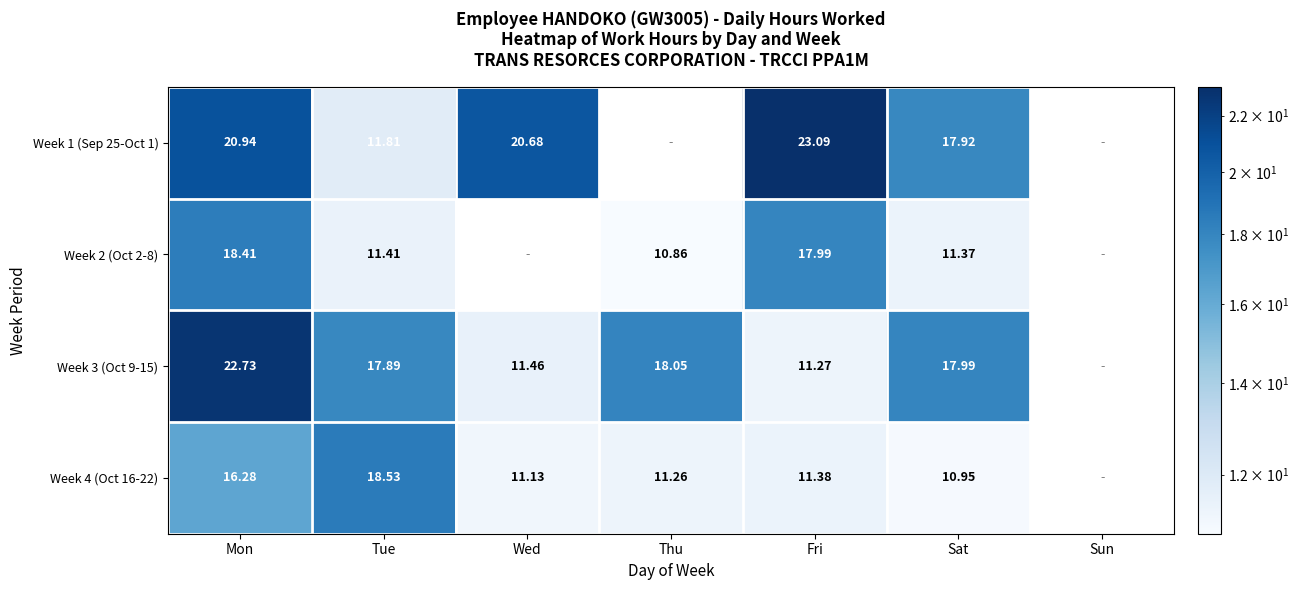

What is the total value across all series at Thu?

40.2